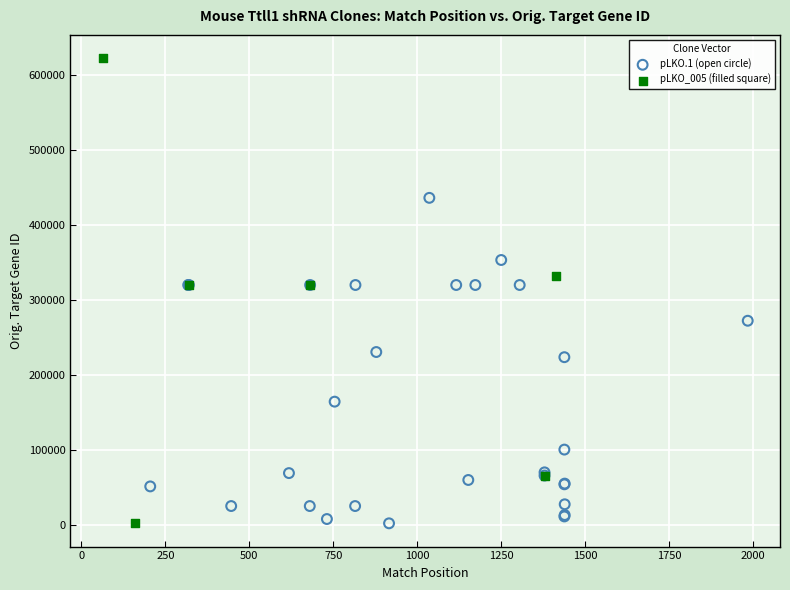

Which series has the largest Y range (max minus min)?

pLKO_005 (filled square)